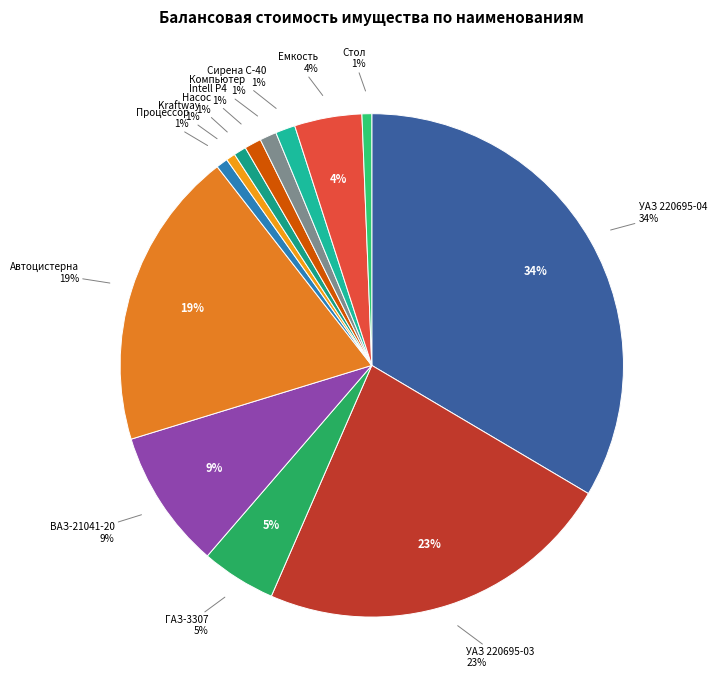

What percentage do Легковая автомашина ВАЗ-21041-20 and Грузовой автомобиль ГАЗ-3307 together represent?

13.7%